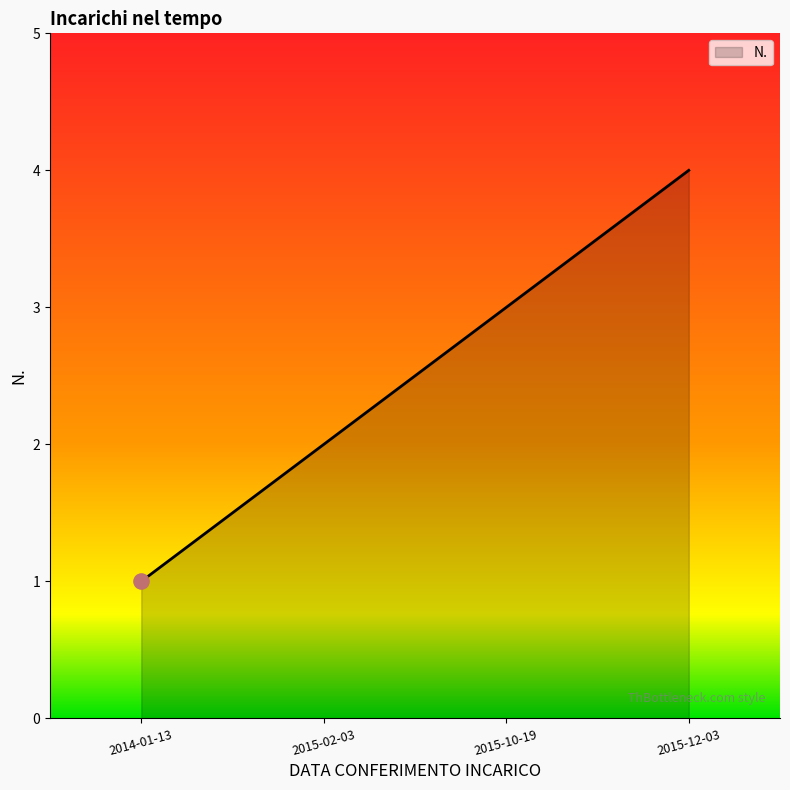

What is the change in value from 2014-01-13 to 2015-02-03?

+1